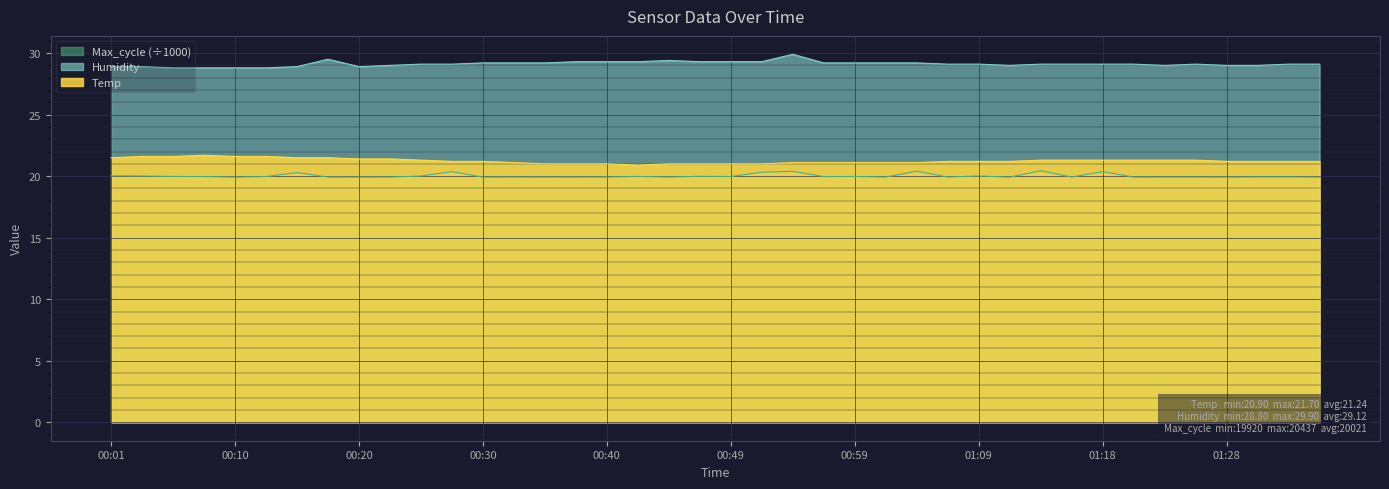

Reading left to right, extract all data points from this chart.

Temp: 21.5	21.6	21.6	21.7	21.6	21.6	21.5	21.5	21.4	21.4	21.3	21.2	21.2	21.1	21.0	21.0	21.0	20.9	21.0	21.0	21.0	21.0	21.1	21.1	21.1	21.1	21.1	21.2	21.2	21.2	21.3	21.3	21.3	21.3	21.3	21.3	21.2	21.2	21.2	21.2
Humidity: 28.9	28.9	28.8	28.8	28.8	28.8	28.9	29.5	28.9	29.0	29.1	29.1	29.2	29.2	29.2	29.3	29.3	29.3	29.4	29.3	29.3	29.3	29.9	29.2	29.2	29.2	29.2	29.1	29.1	29.0	29.1	29.1	29.1	29.1	29.0	29.1	29.0	29.0	29.1	29.1
Max_cycle: 20.0	20.0	20.0	20.0	19.9	20.0	20.3	19.9	19.9	19.9	20.0	20.4	19.9	19.9	19.9	19.9	19.9	20.0	19.9	20.0	20.0	20.3	20.4	20.0	20.0	19.9	20.4	19.9	20.0	19.9	20.4	19.9	20.4	19.9	19.9	19.9	19.9	19.9	19.9	19.9